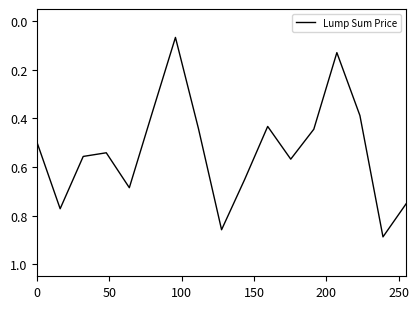

How many interior local peaks (higher than both neighbors) does the data have?

5